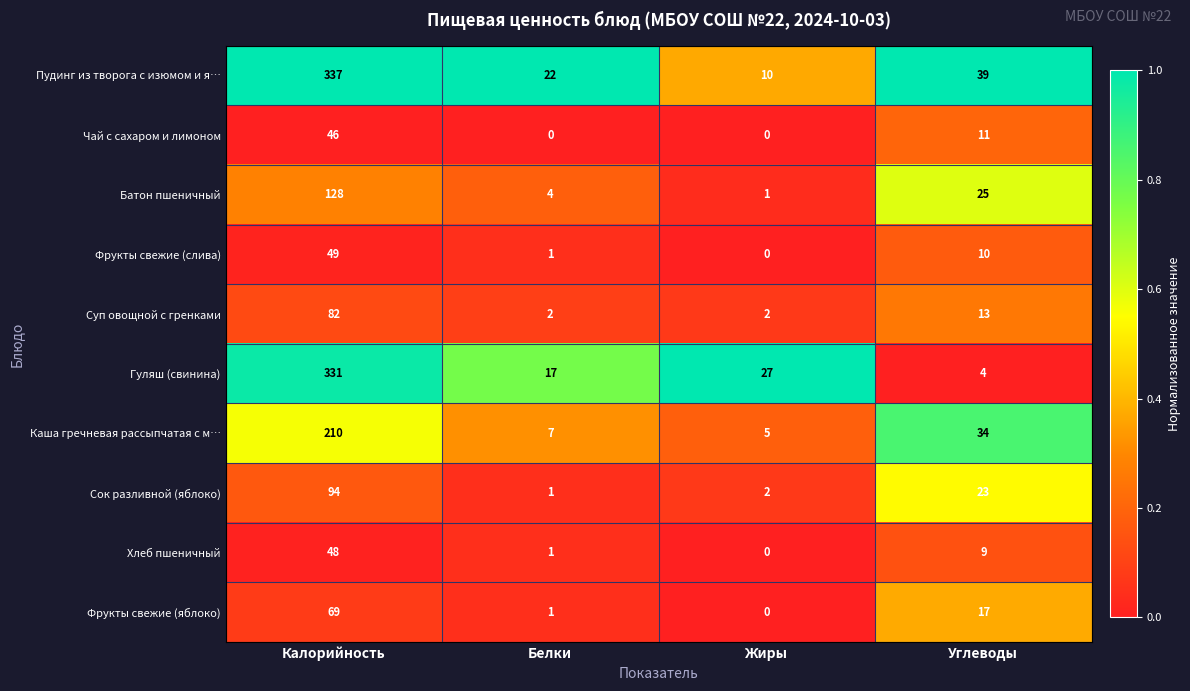

Rank the categories by Батон пшеничный value from highest to lowest.

Калорийность, Углеводы, Белки, Жиры